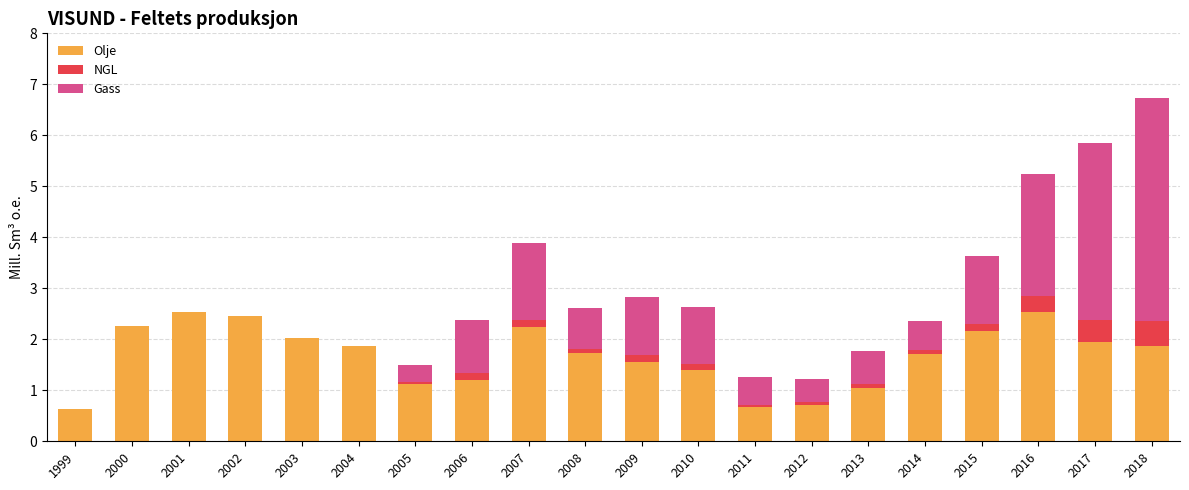

Is it true that Olje equals 0.7 at 2011?

True